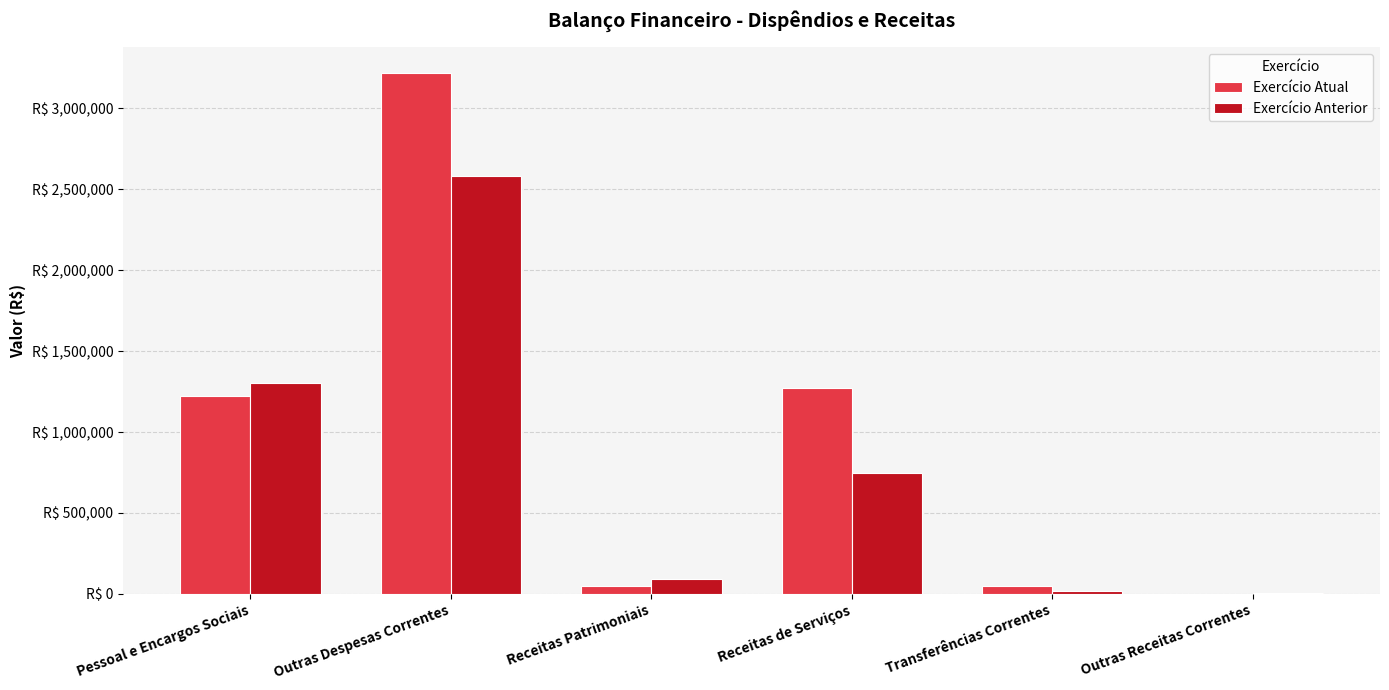

What are all the series names shown in the legend?

Exercício Atual, Exercício Anterior